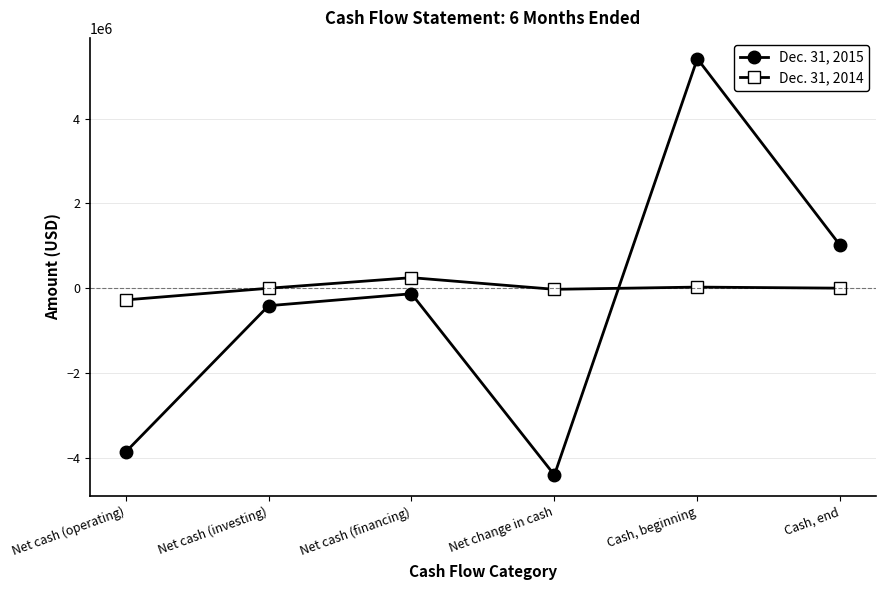

After their last crossing, which series has the higher values: Dec. 31, 2015 or Dec. 31, 2014?

Dec. 31, 2015